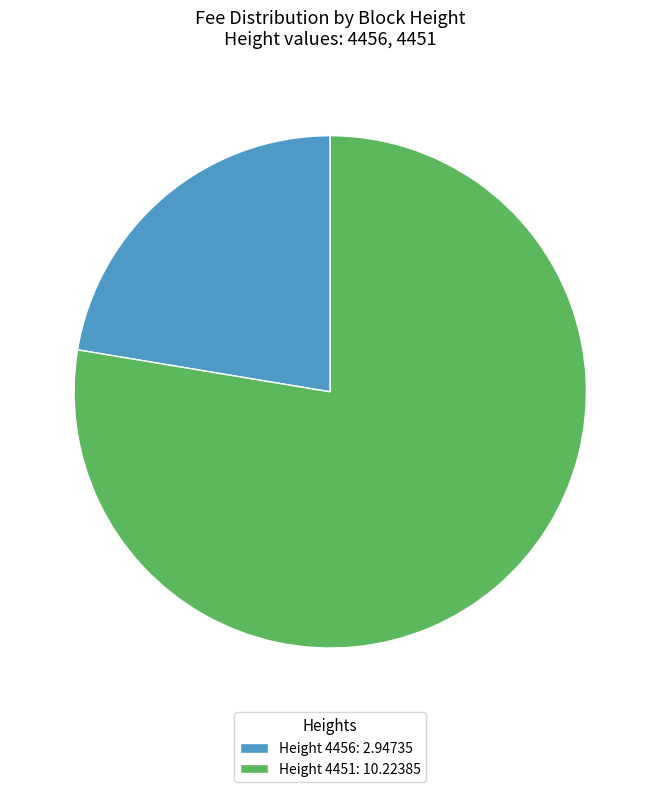

Which category has the biggest portion of the pie?

Height 4451: 10.22385